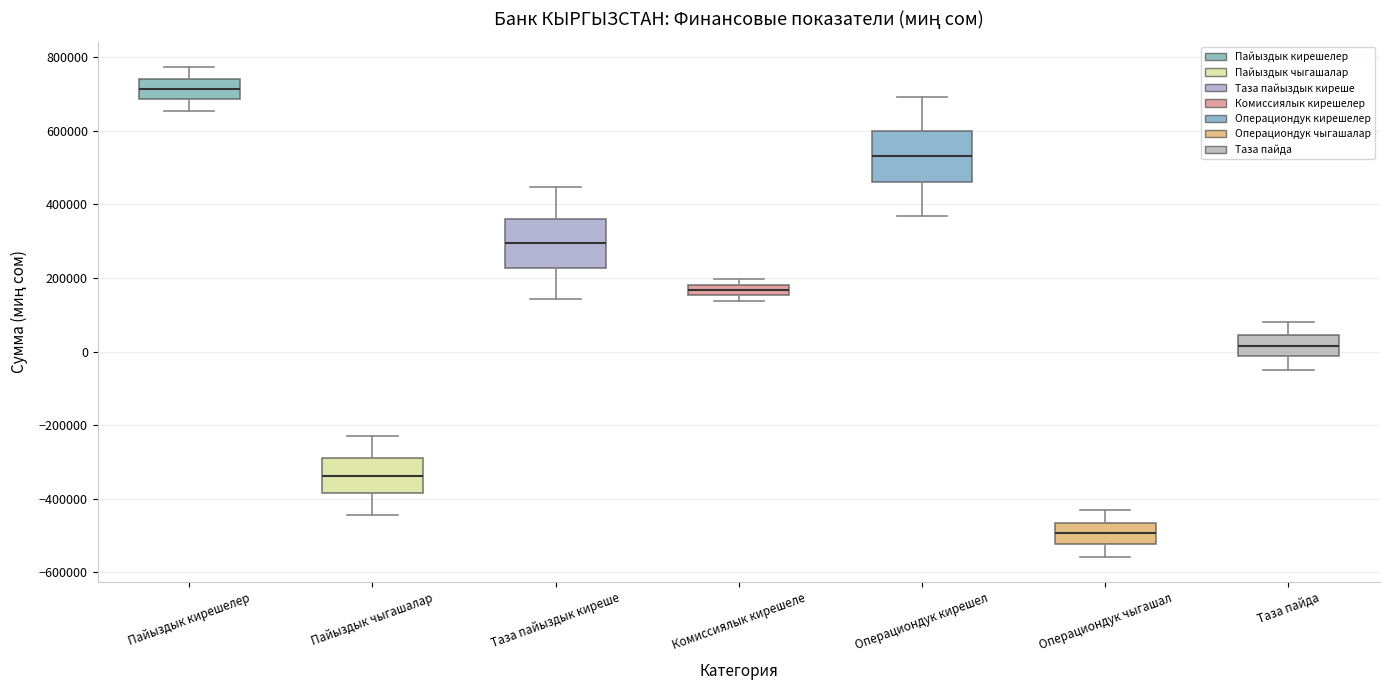

Where is the upper edge of the box for Операциондук кирешел on the y-axis? The values are not printed on the chart, so give them approximately, as read against the axis.

600000